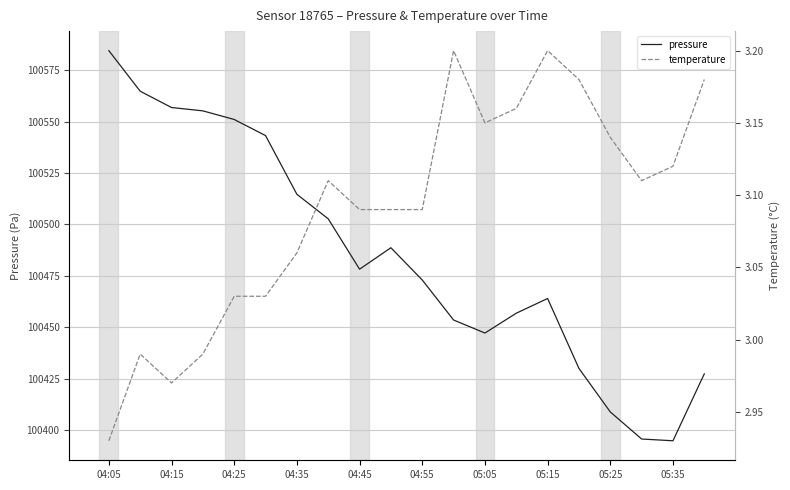

The value of pressure at 04:45 is 100478.2. True or false?

True